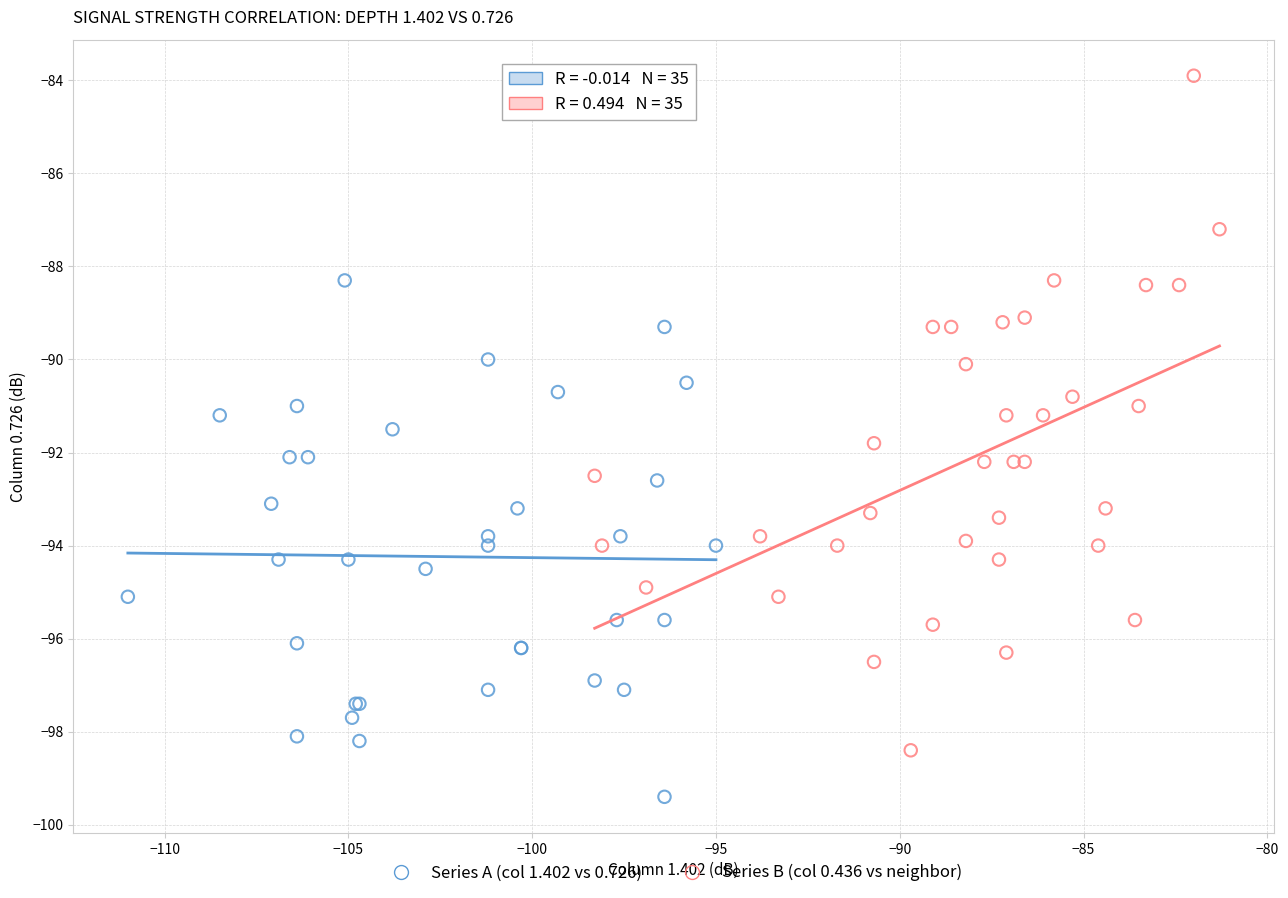

Which series has the widest spread of Y values?

Series B (col 0.436 vs neighbor)